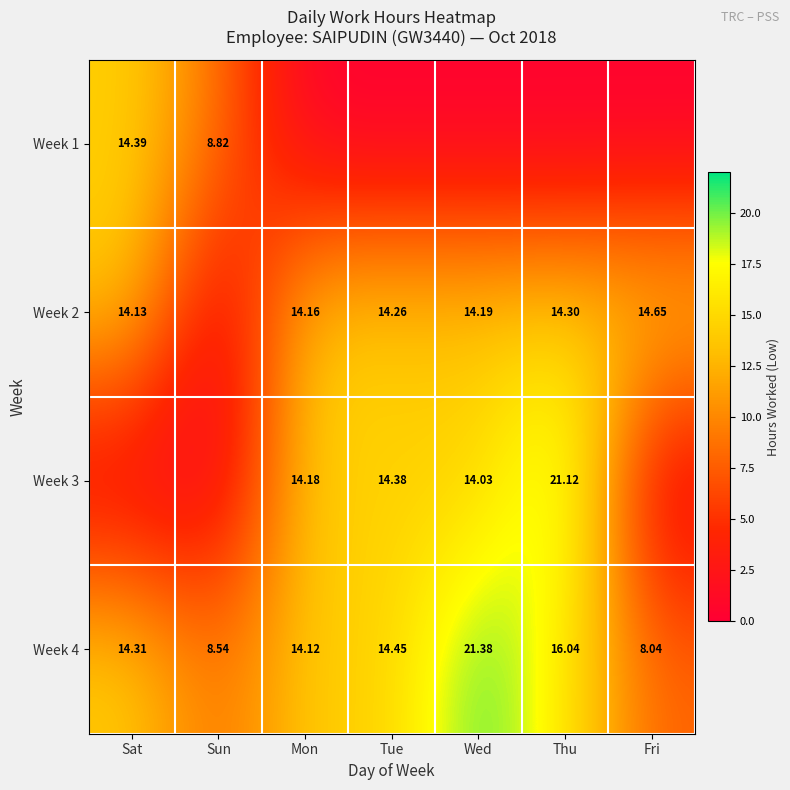

What is the minimum value for Week 4?

8.0